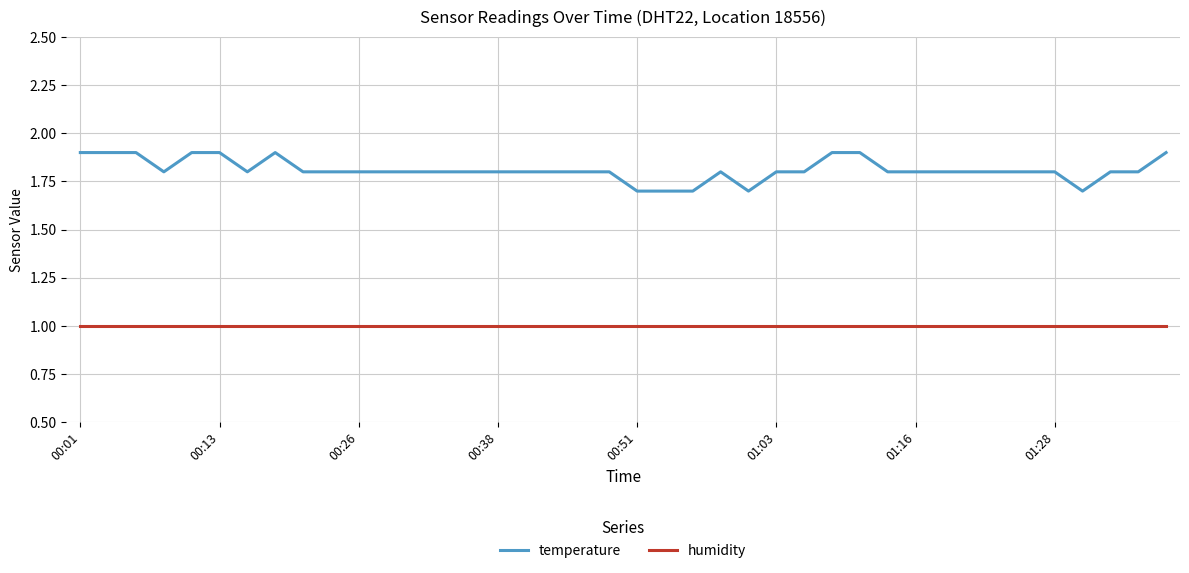

True or false: temperature and humidity intersect in this chart.

False